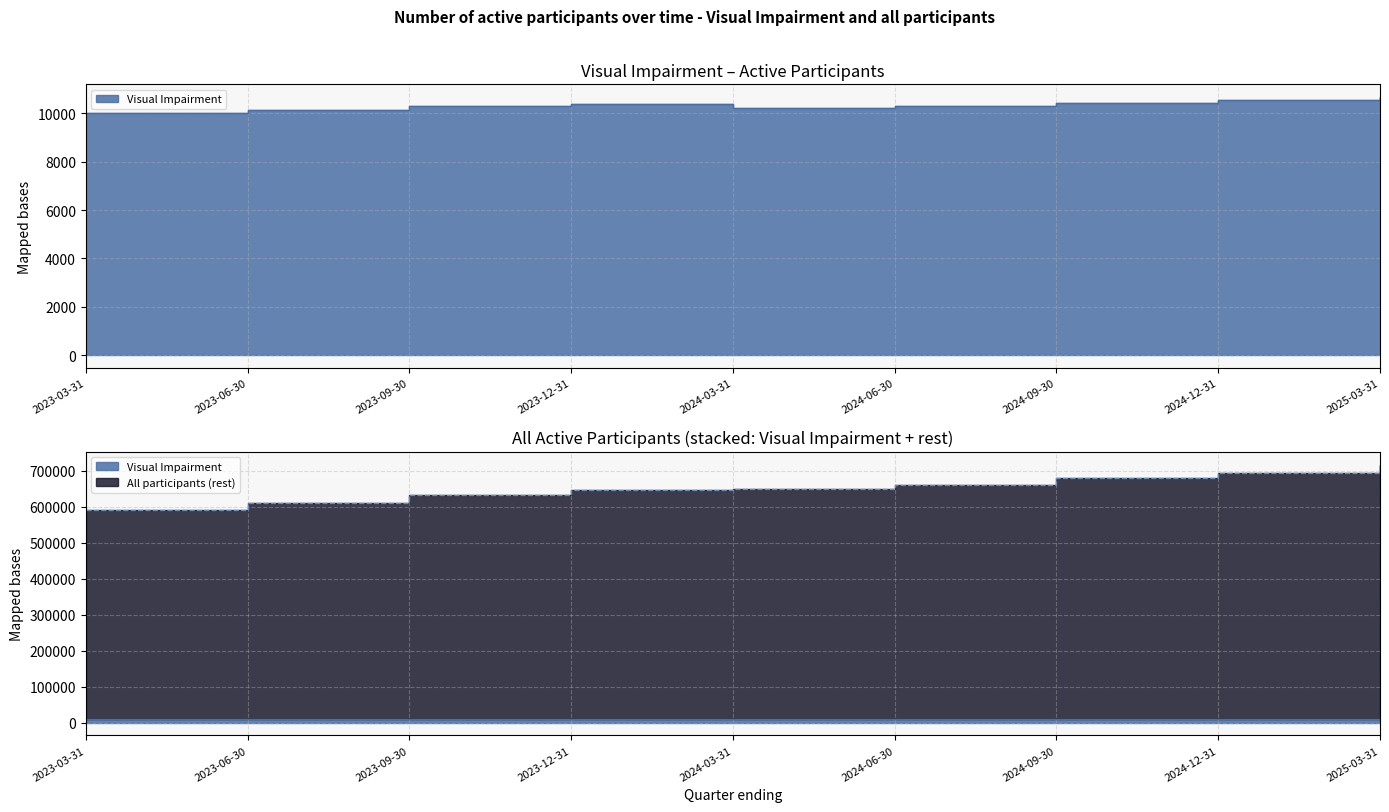

Between 2023-12-31 and 2024-06-30, which is larger?

2023-12-31